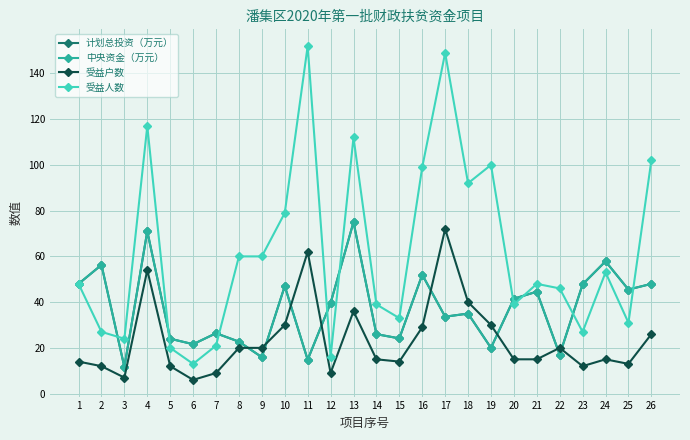

What is the average value of the 计划总投资（万元） series?

37.2